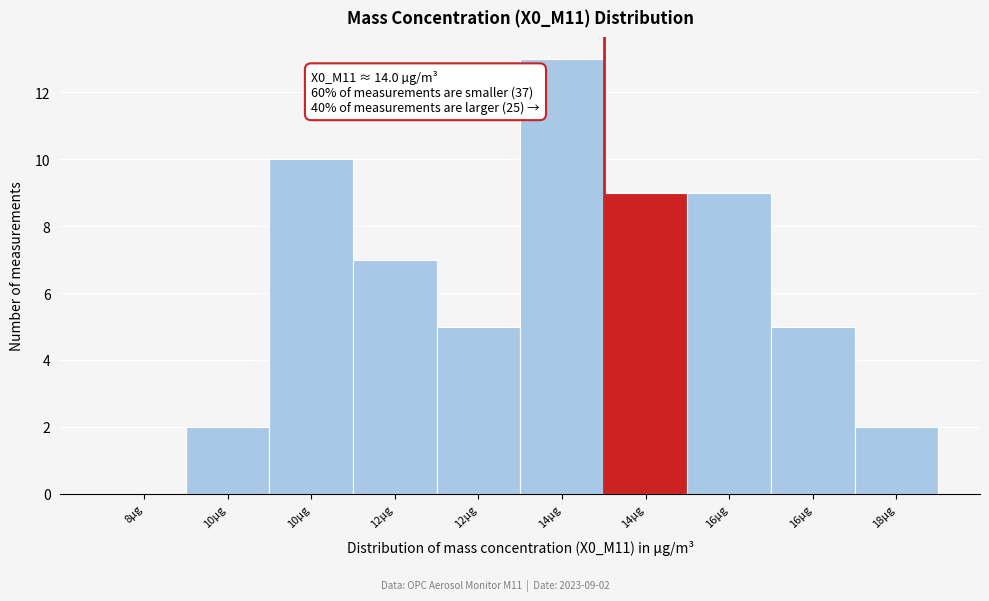

How many distinct data groups are displayed?

1